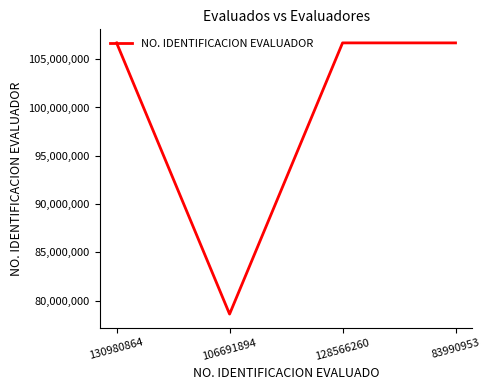

What is the sum of all values?

398671910